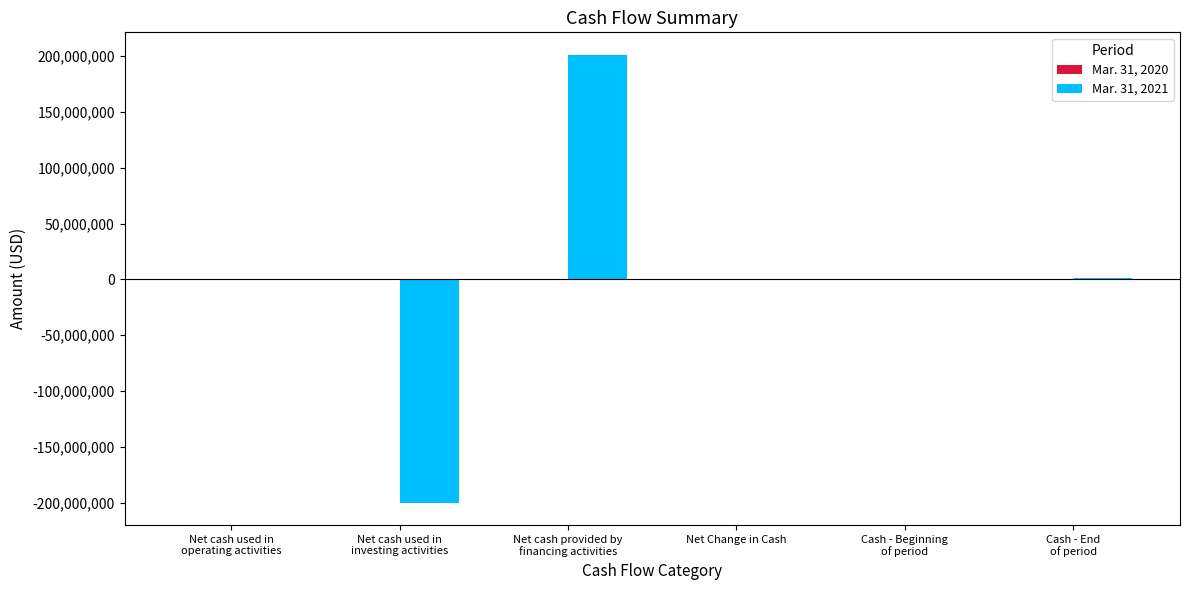

How many distinct data groups are displayed?

2